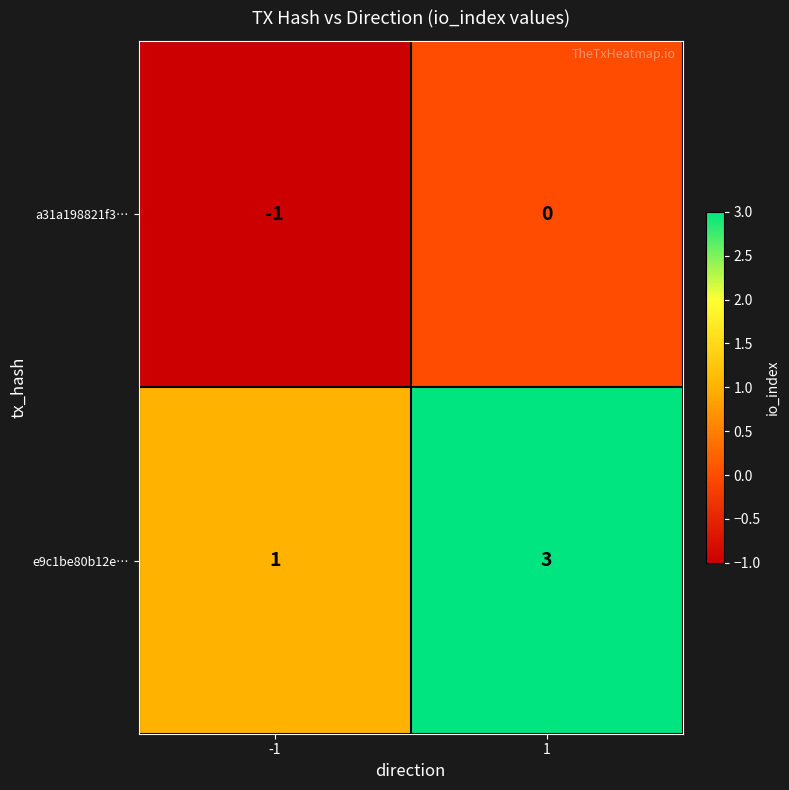

What is the sum of the e9c1be80b12e… values at -1 and 1?

4